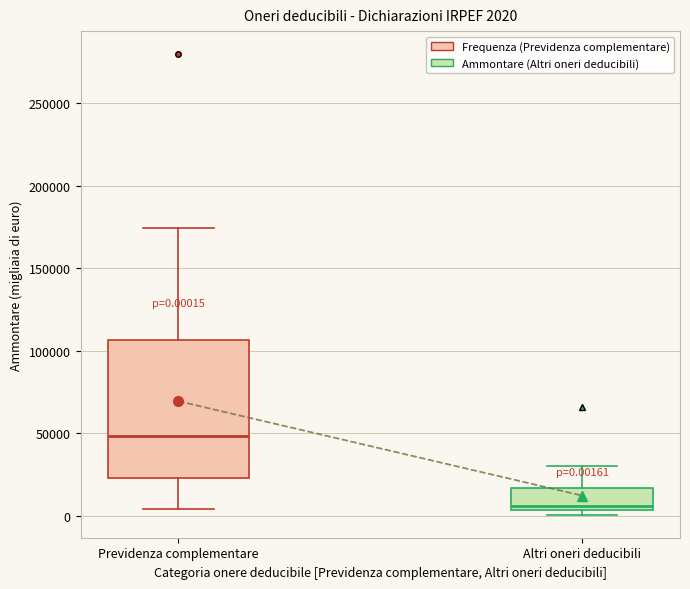

Comparing the boxes themselves (not the whiskers), which one is the tallest?

Previdenza complementare